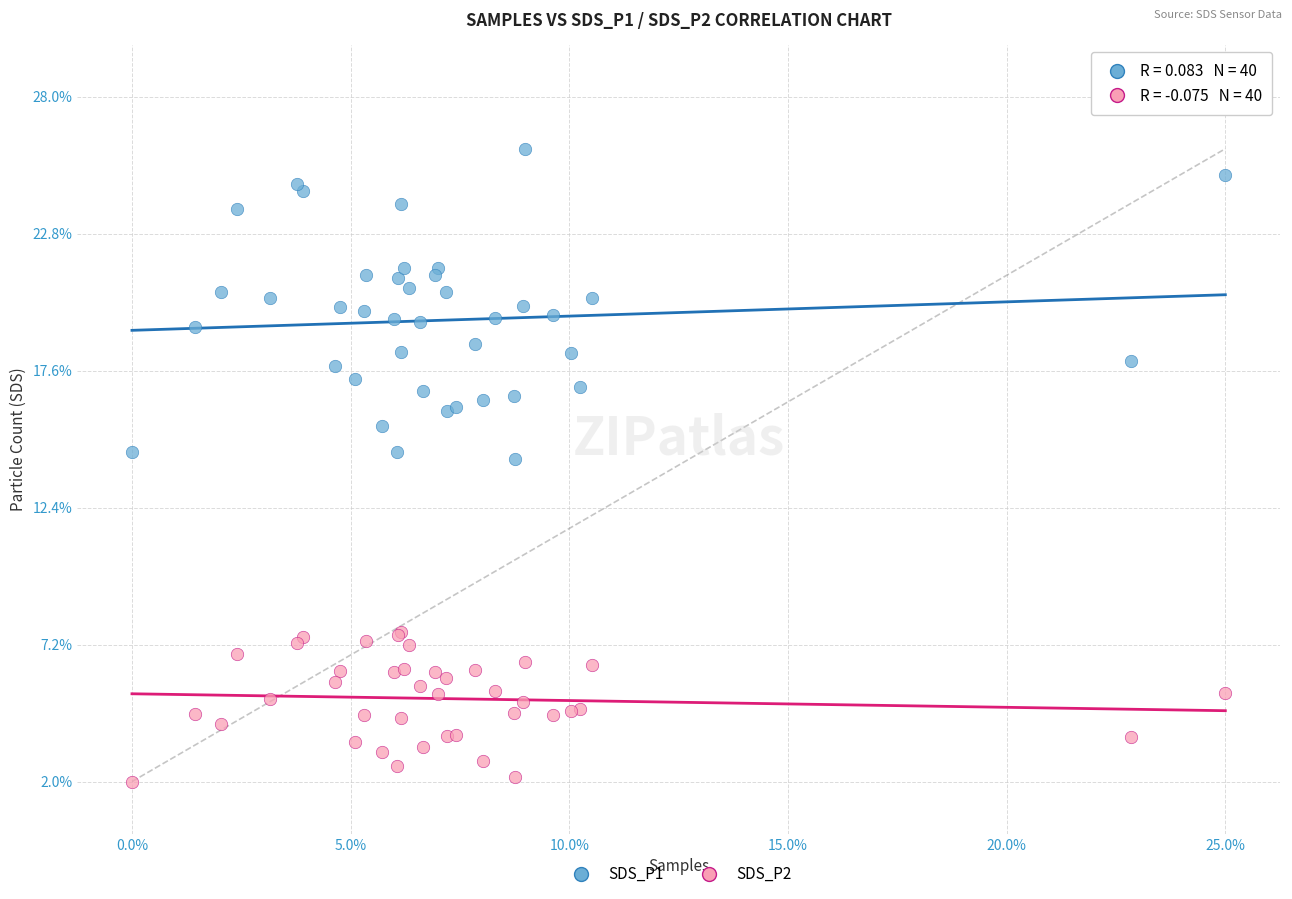

Which series has the largest Y range (max minus min)?

SDS_P1